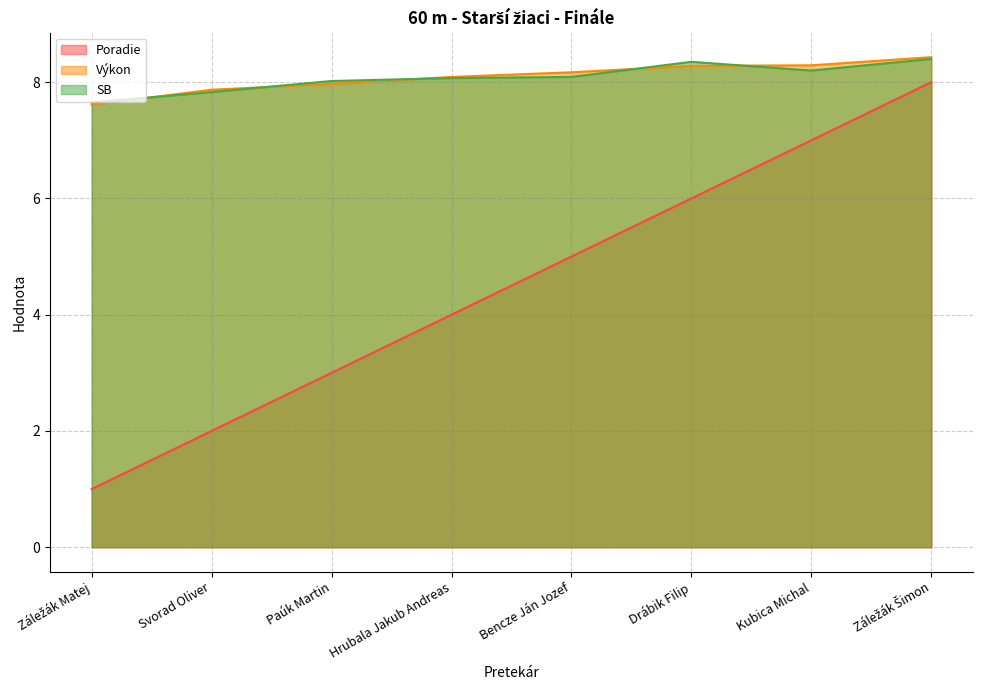

Rank the series at Drábik Filip from highest to lowest value.

SB, Výkon, Poradie